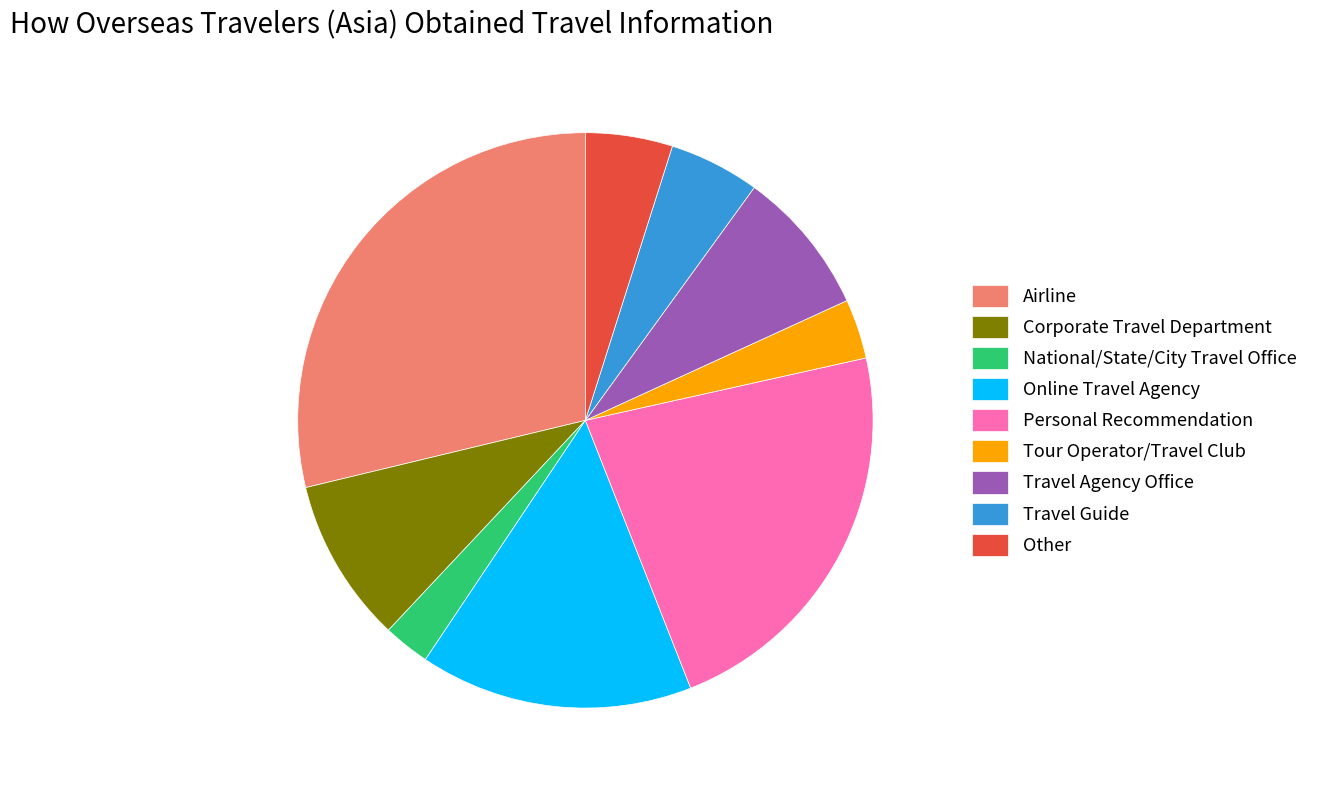

Combined, do Travel Agency Office and Personal Recommendation account for over 50%?

No